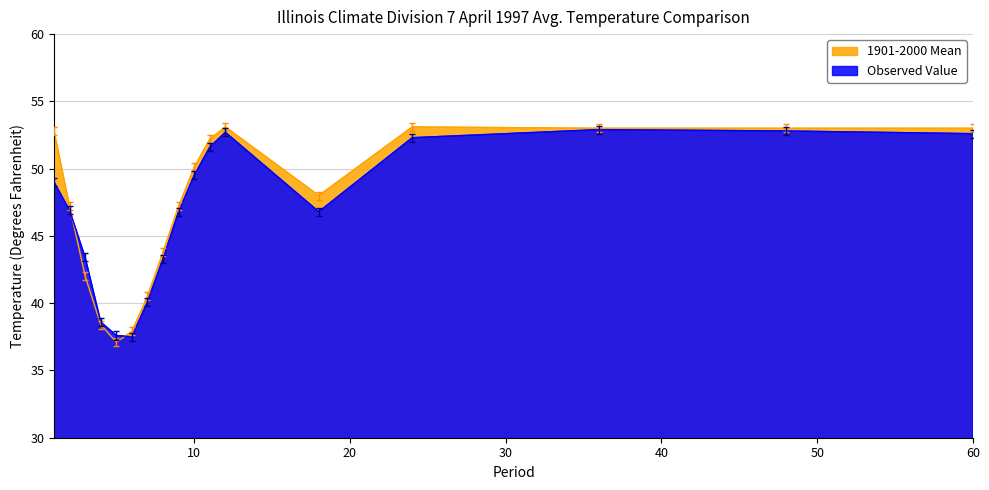

What is the minimum value for Observed Value?

37.5